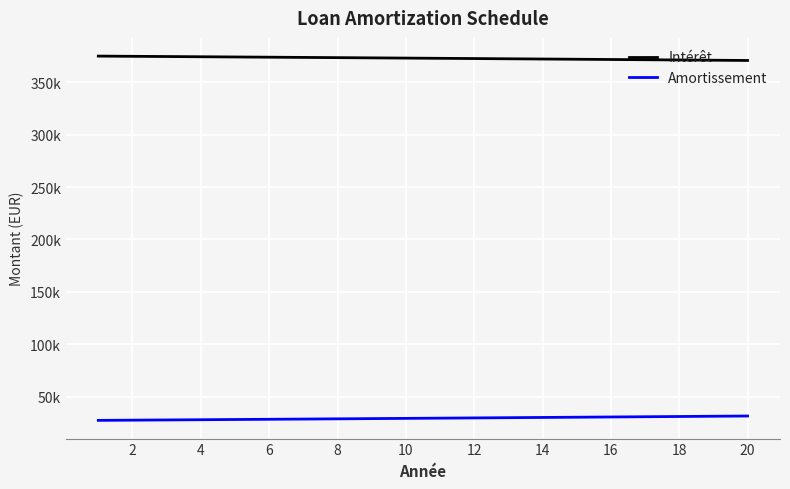

What is the label of the 2nd point from the left?

2